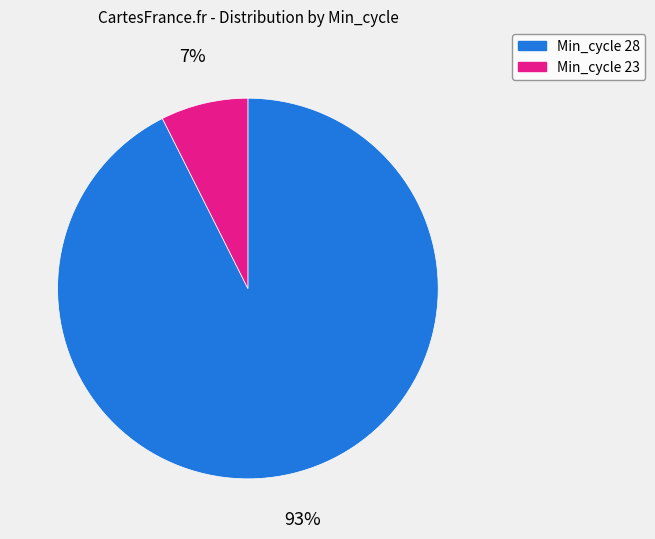

Does any single category account for the majority?

Yes